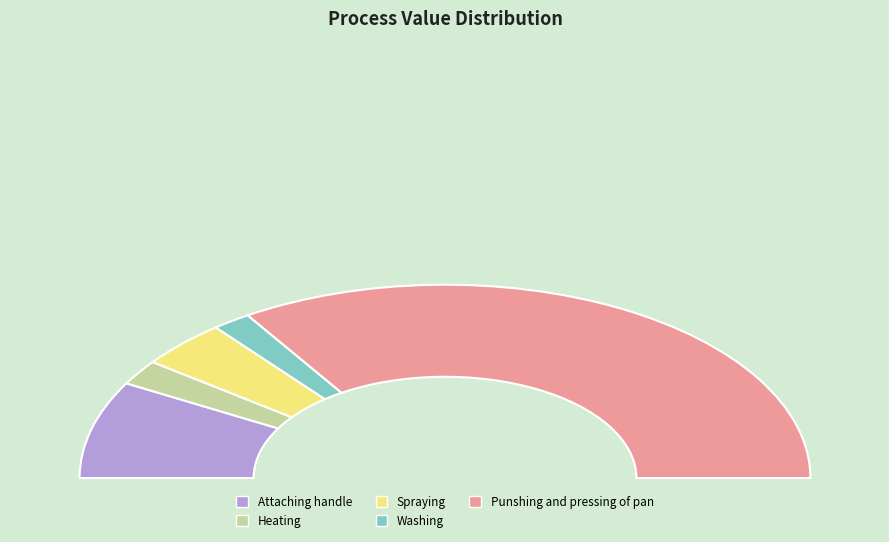

To the nearest percent, what percentage of the pie is Washing?

3%